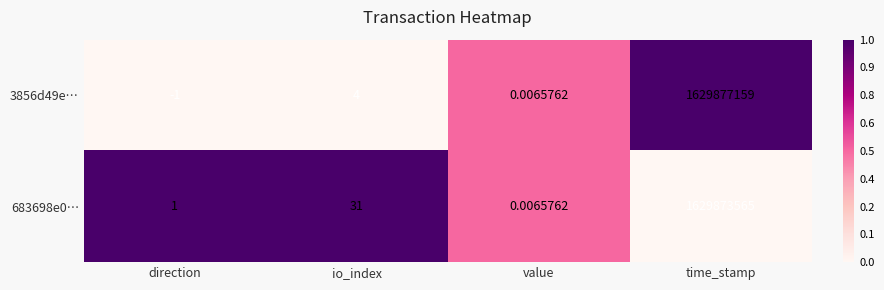

Which label corresponds to the largest value in the chart?

time_stamp